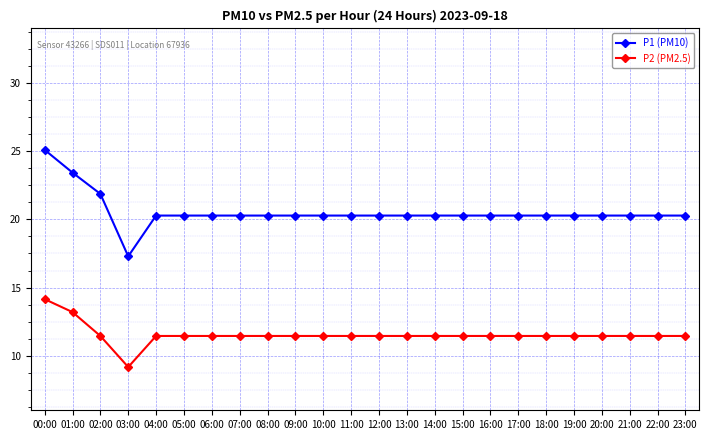

What is the spread (max minus min) of values at 02:00?

10.4